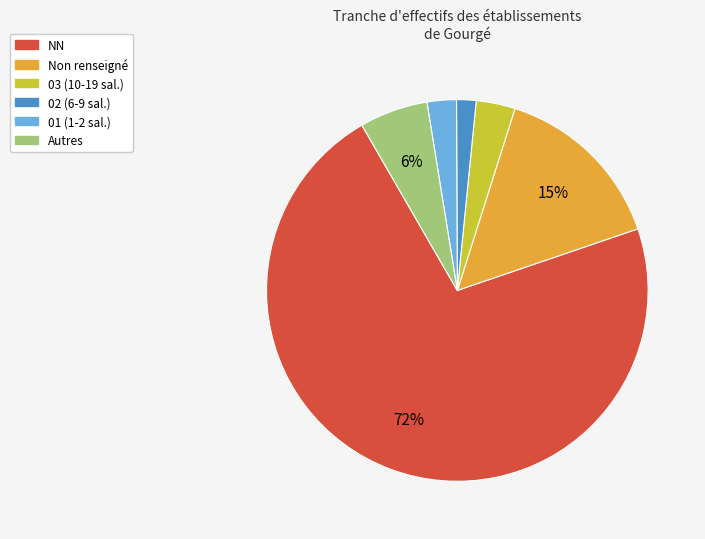

To the nearest percent, what is the difference between the largest and smallest slice percentages?

70%